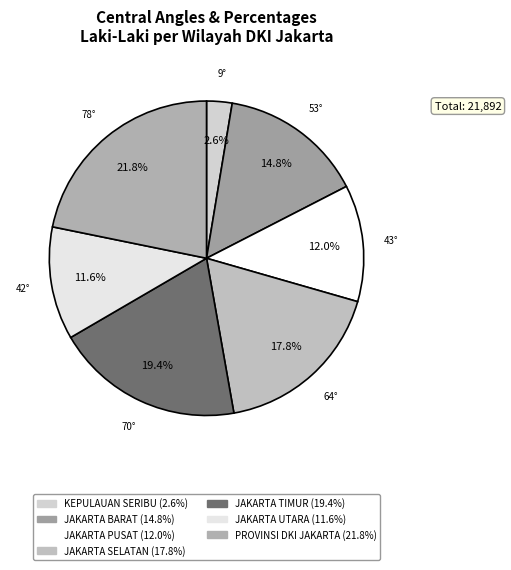

The JAKARTA PUSAT slice represents 12% of the pie. True or false?

True